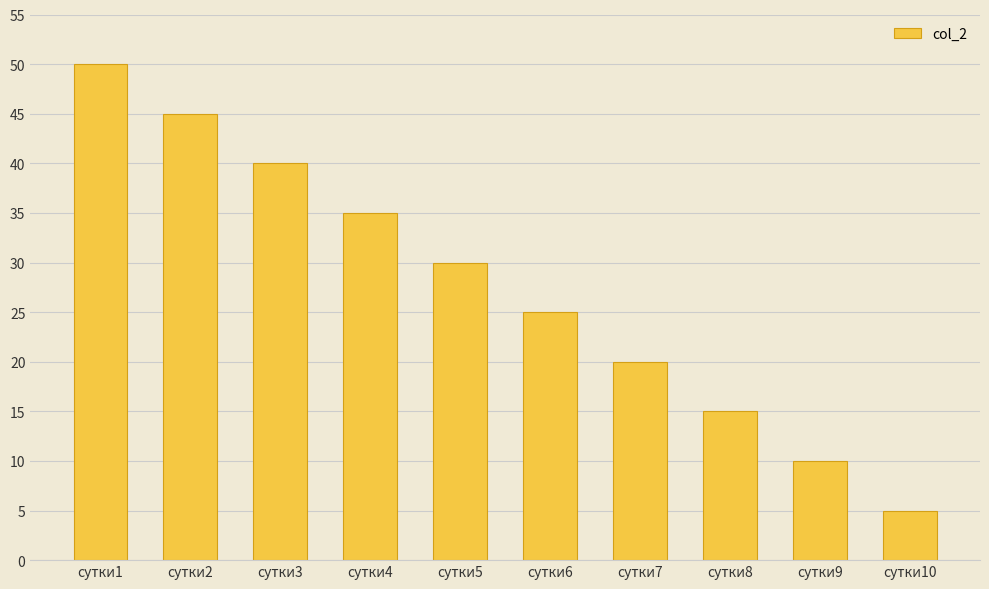

At which category does the chart reach its minimum across all series?

сутки10